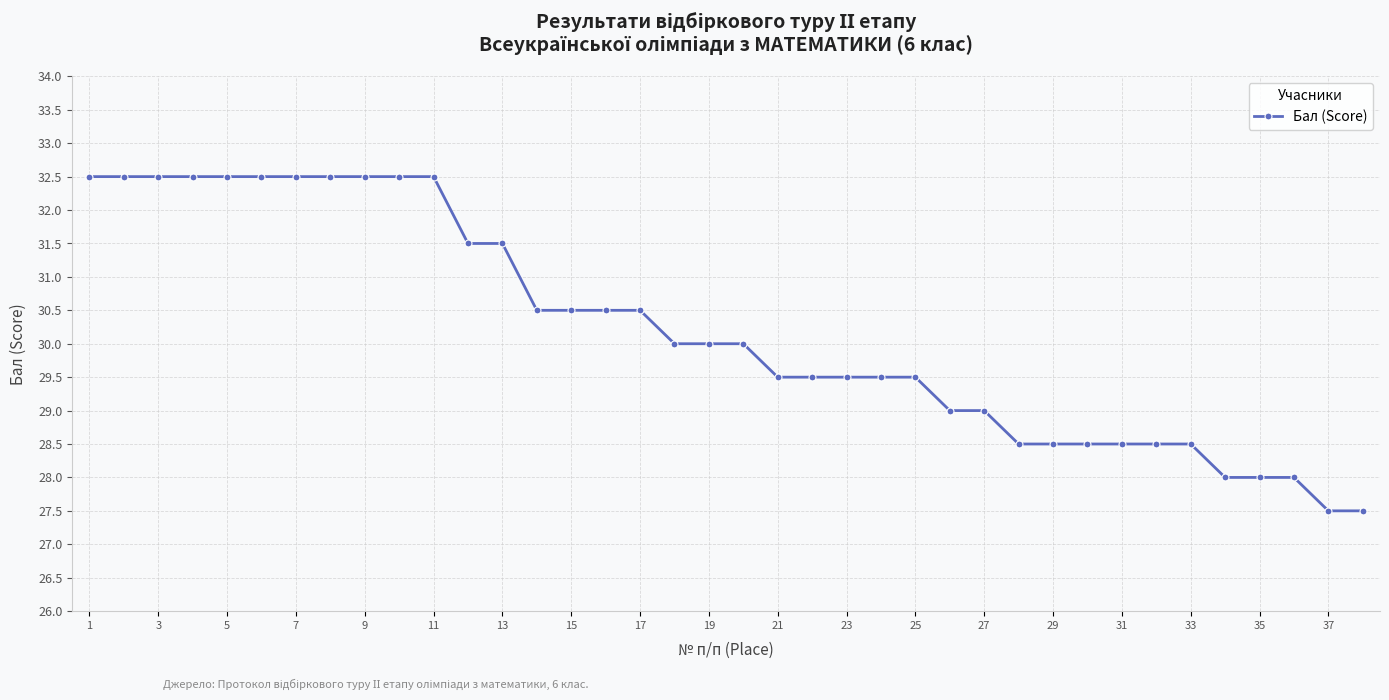

What is the smallest value displayed?

27.5